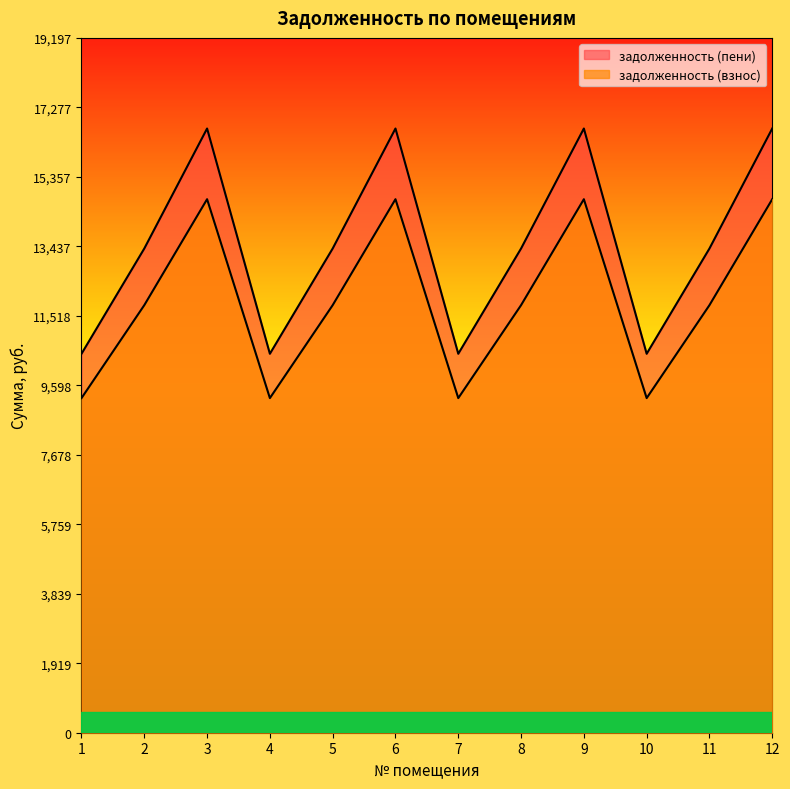

At which label does задолженность (пени) first exceed 13377?

2